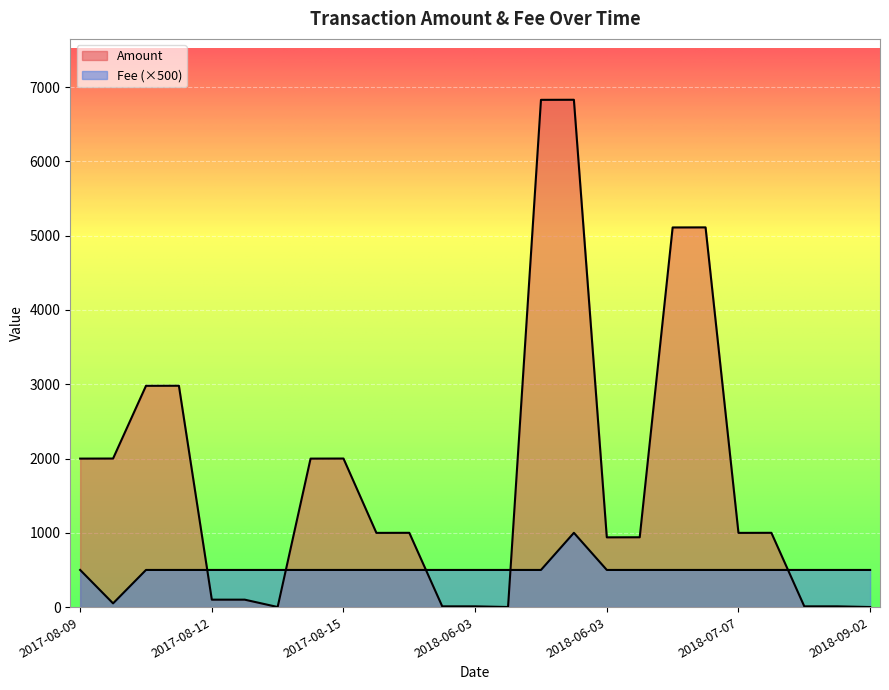

The Amount series shows 939 at 2018-06-03. True or false?

True